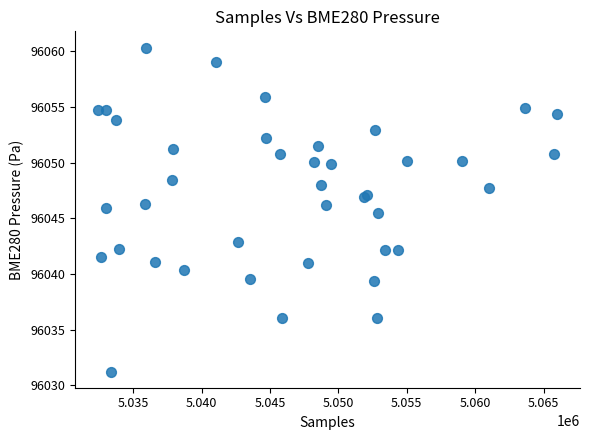

What Y value in the scatter plot is closest to 96045?

96045.5